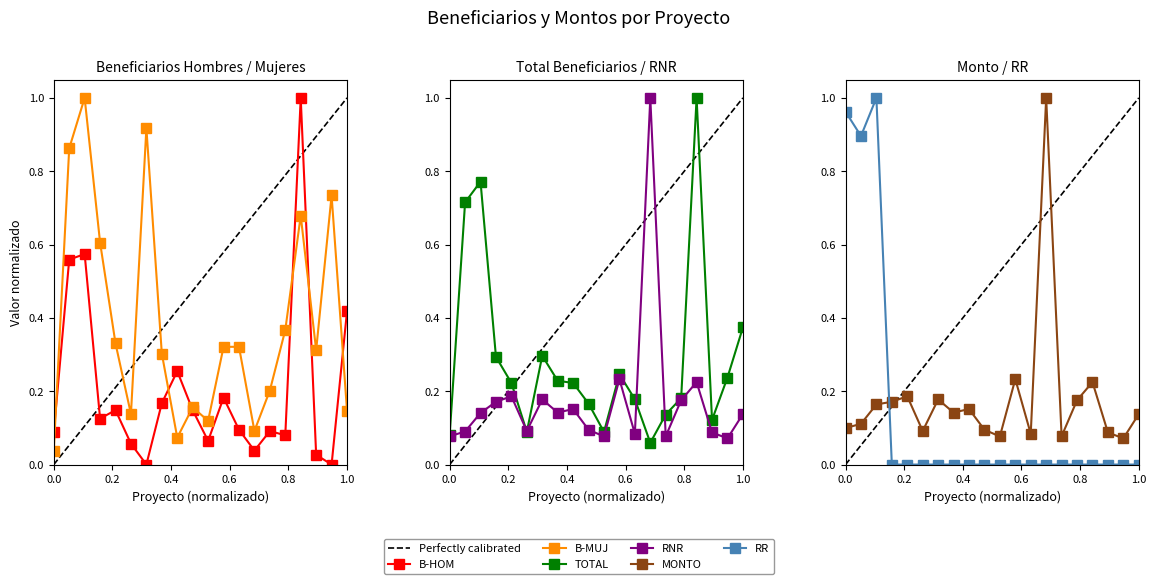

Between 9 and 16, which series saw the biggest shift?

B-MUJ